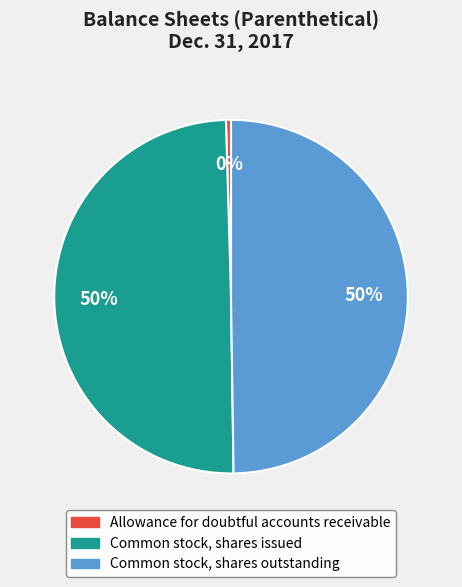

Approximately how many times larger is the value at Common stock, shares issued compared to Allowance for doubtful accounts receivable?

108.2